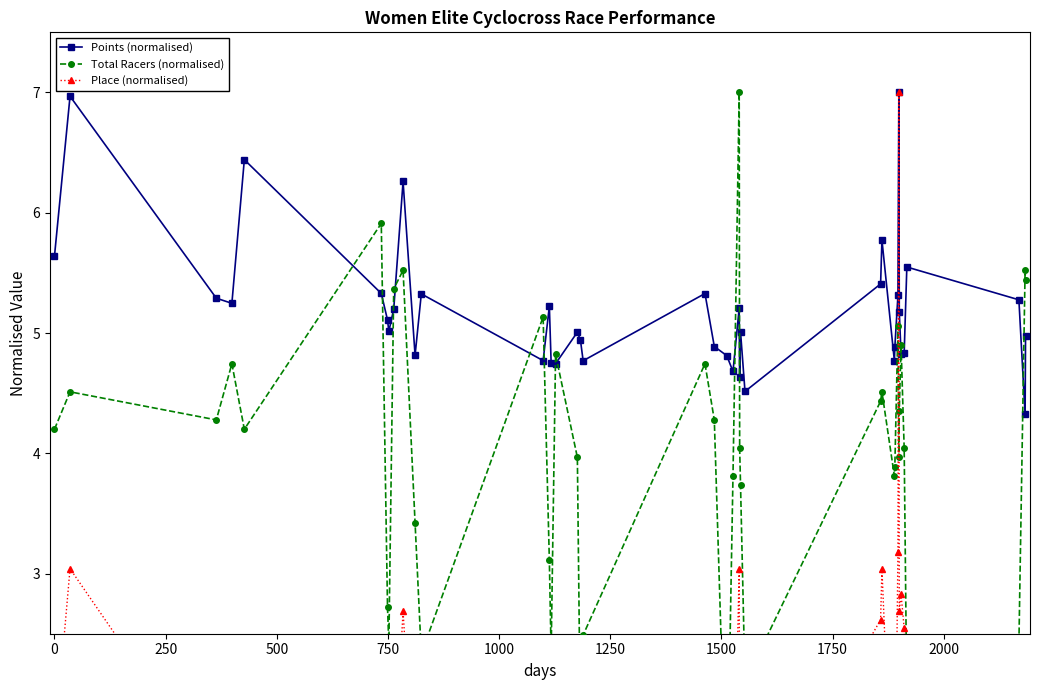

At how many categories does at least one series exceed 5?

26